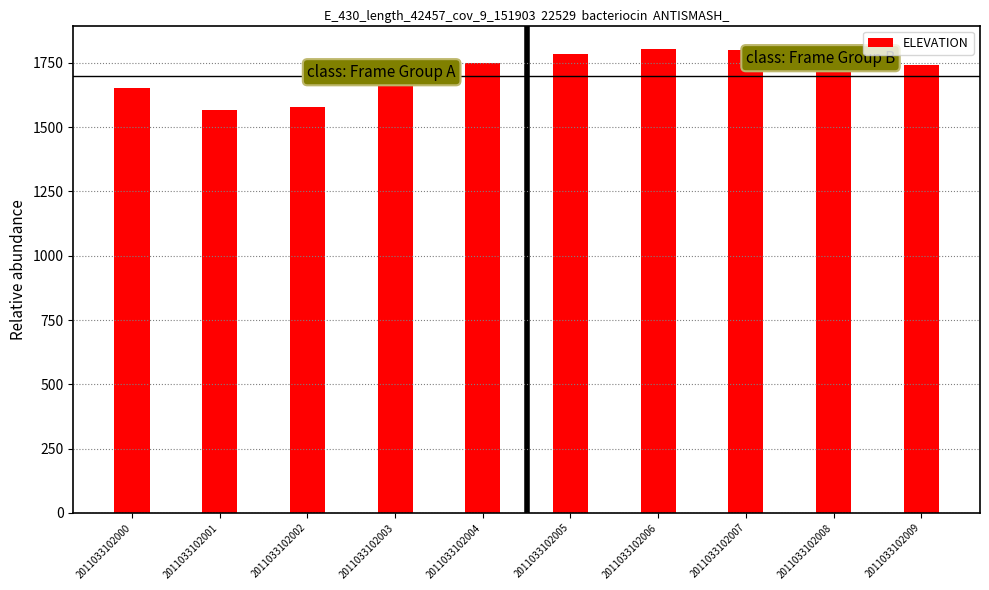

True or false: the data shows 1799.8 at 2011033102007.

True